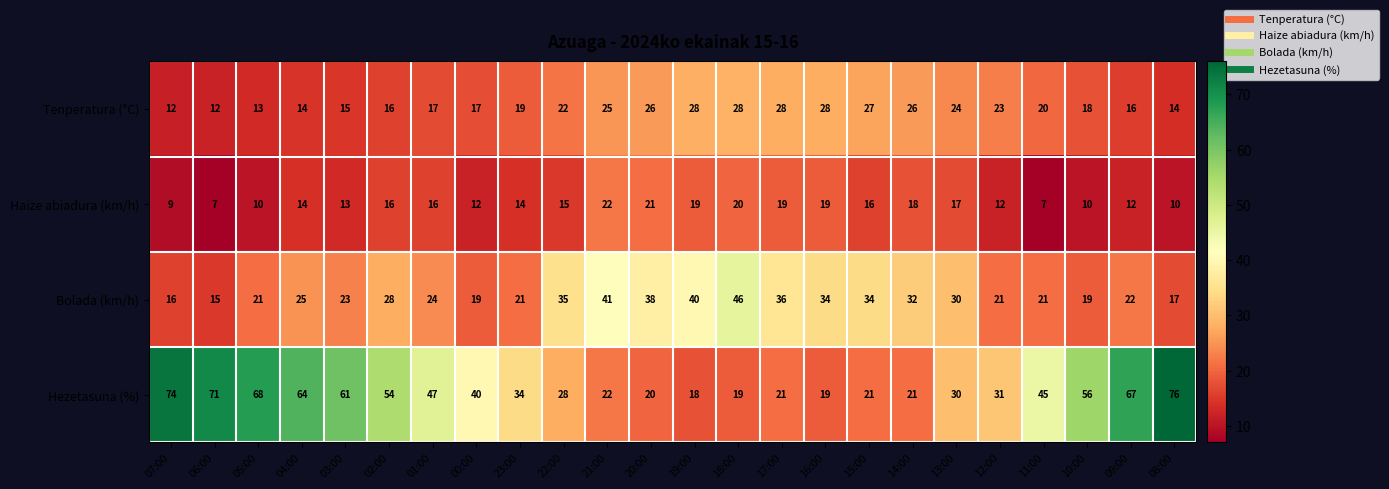

What is the greatest value displayed?

76